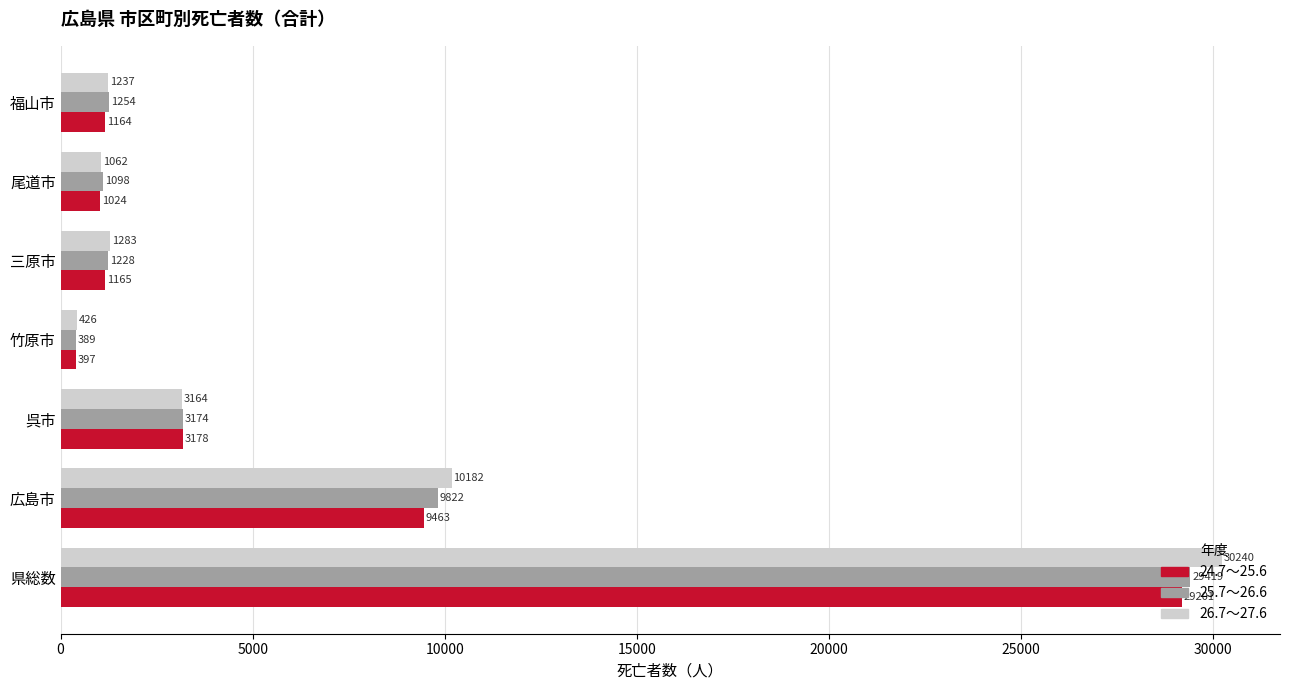

What is the sum of the 24.7～25.6 values at 尾道市 and 呉市?

4202